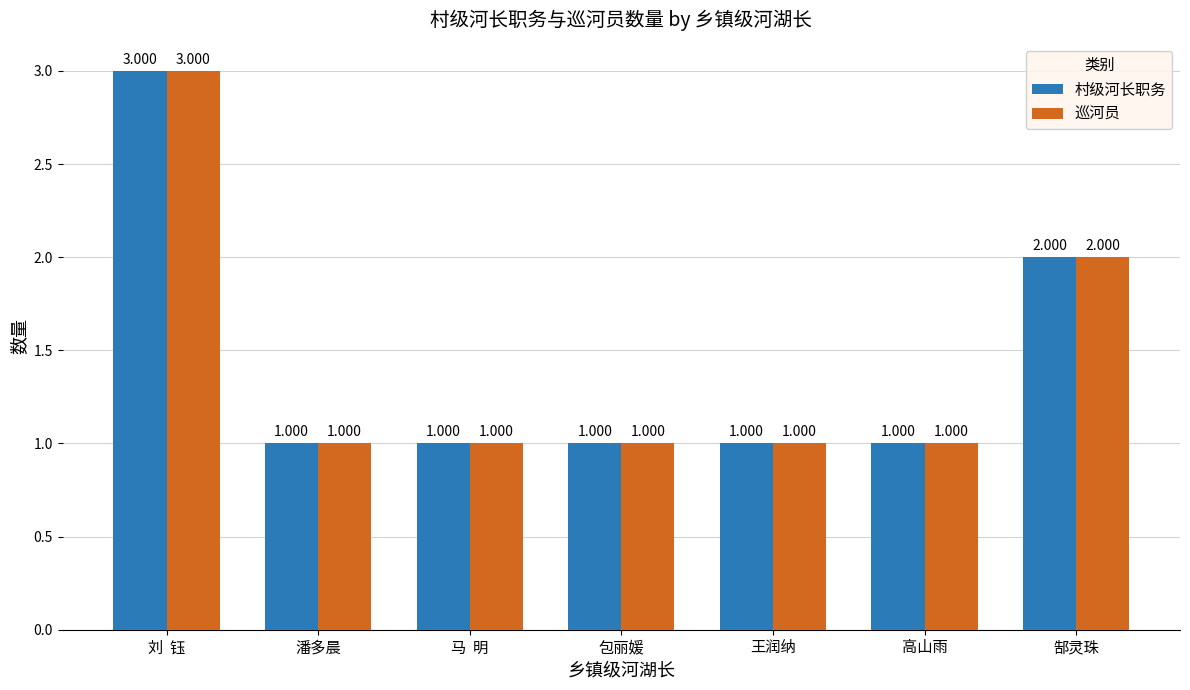

What is the label of the 1st bar from the left?

刘  钰